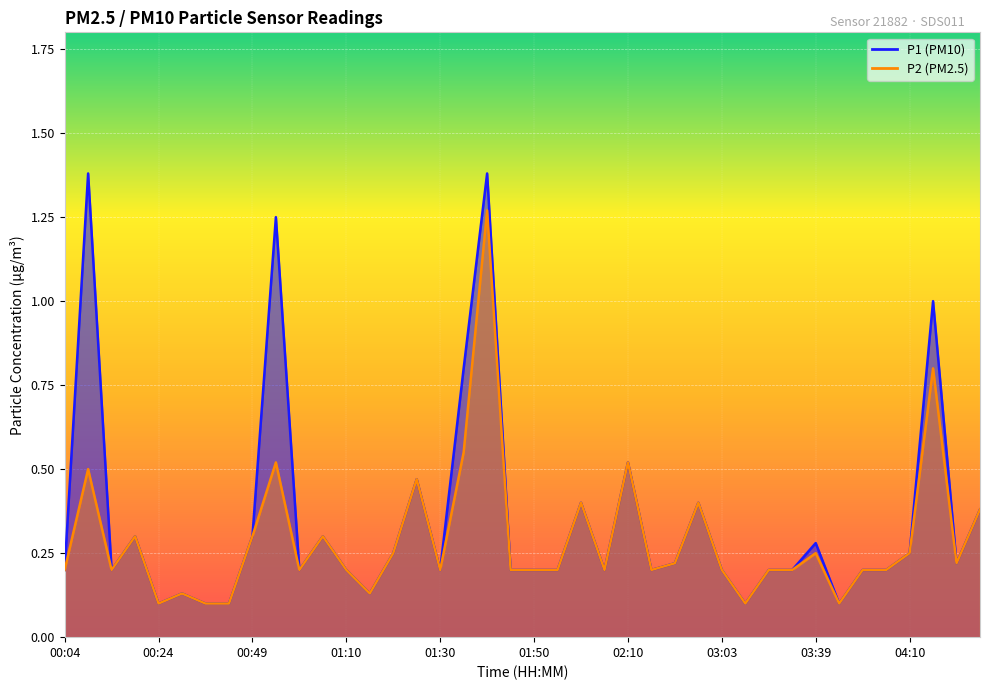

Where is the first local maximum for P1?

00:09